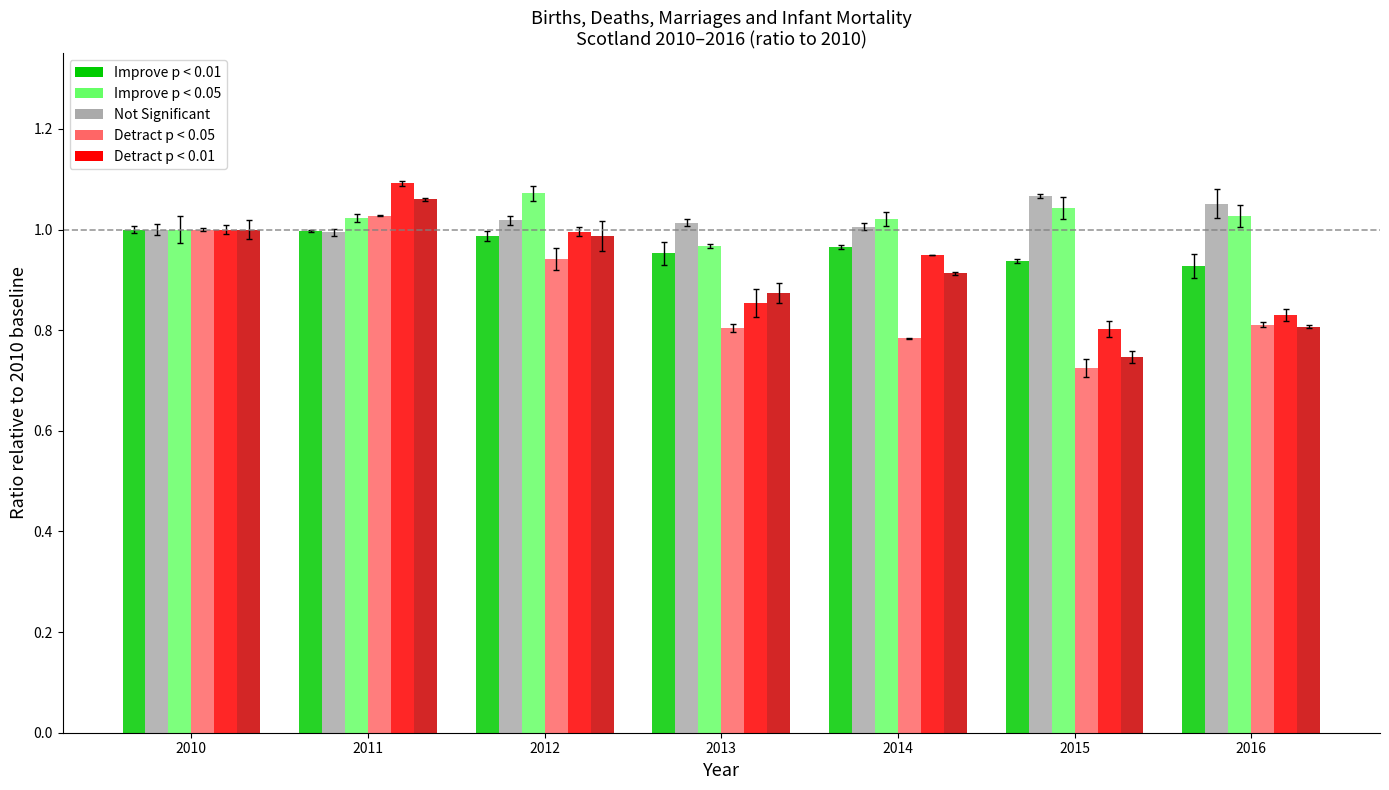

At which category is the sum across all series the highest?

2011